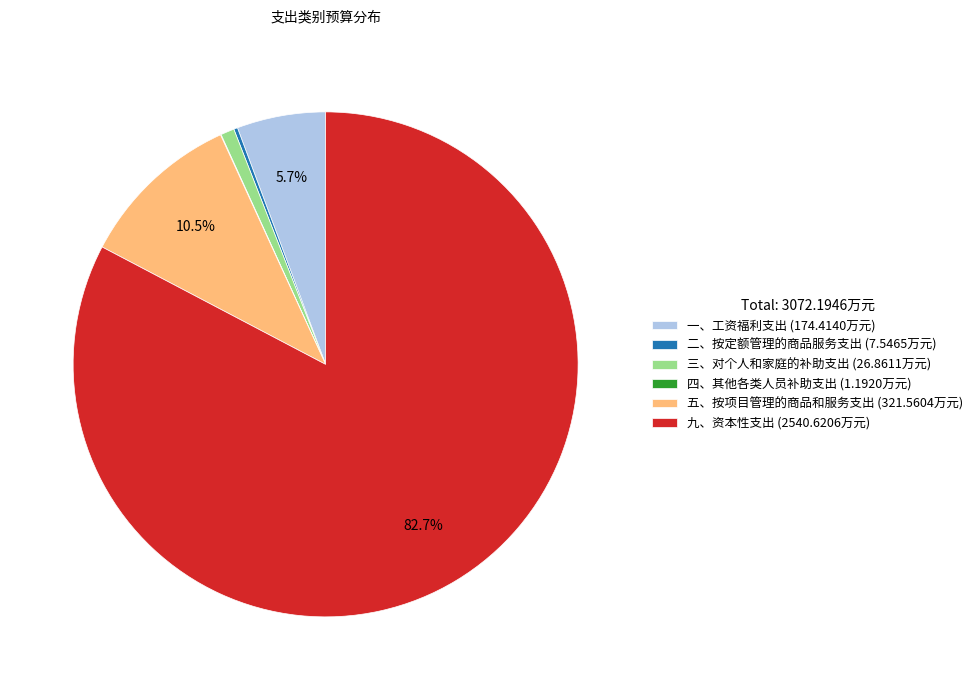

Is it true that 九、资本性支出 is 83% of the pie?

True